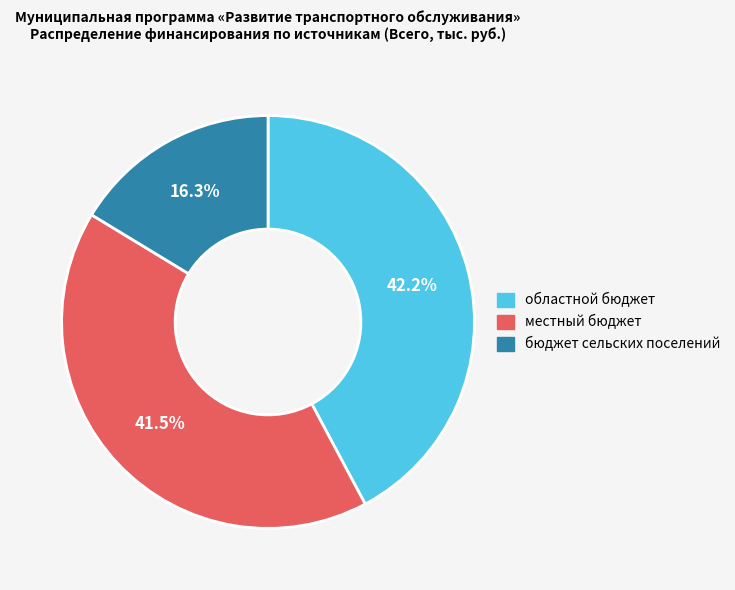

Does местный бюджет represent more than half of the total?

No